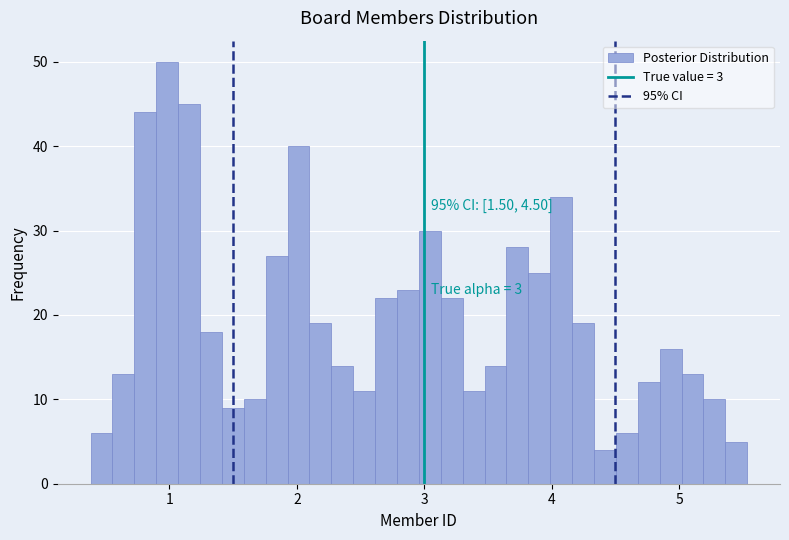

Around what value on the x-axis is the tallest bar? Give the approximate position of its centre, as read against the axis.

1.0